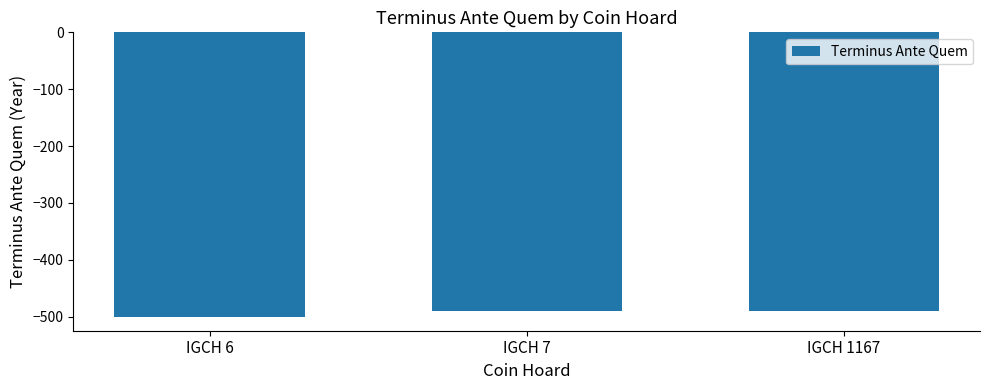

What is the sum of all values?

-1480